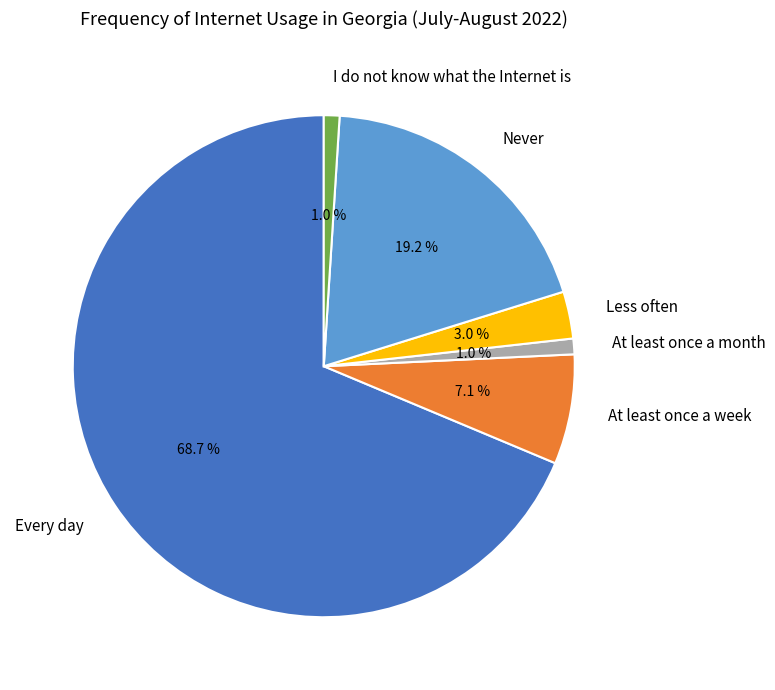

Is there any slice that represents more than half of the pie?

Yes